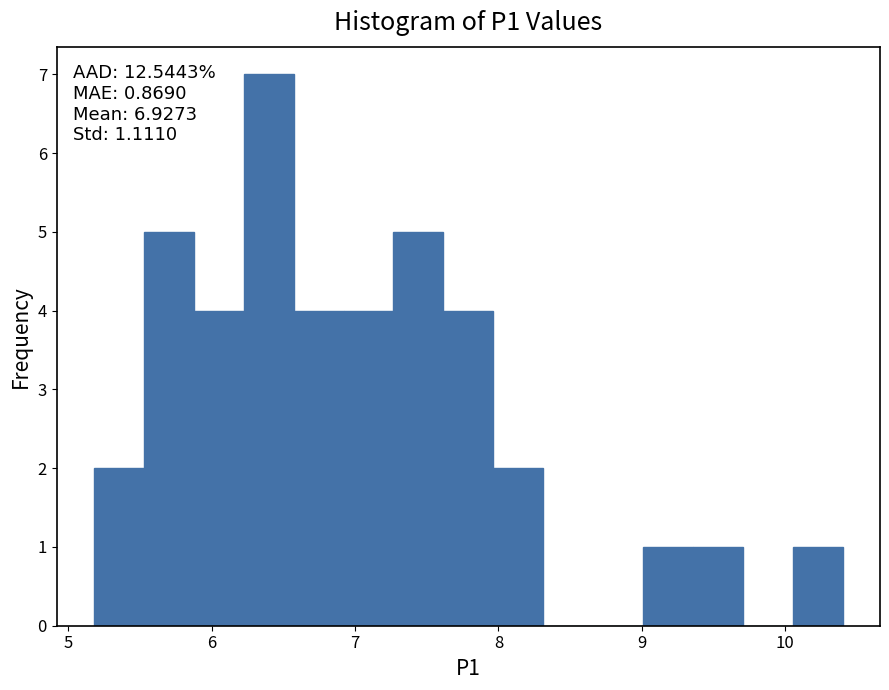

Around what value on the x-axis is the tallest bar? Give the approximate position of its centre, as read against the axis.

6.4